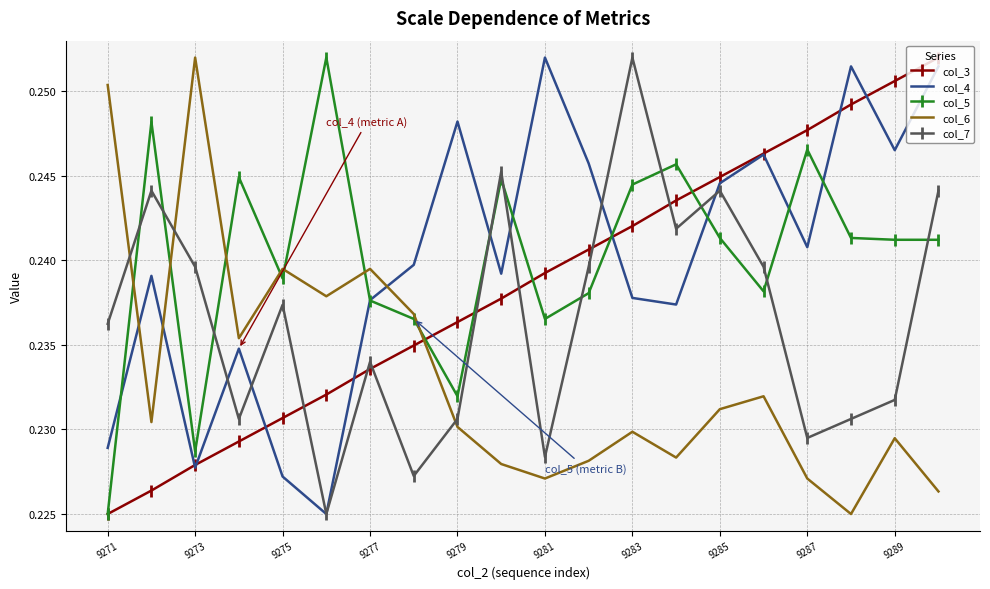

Which series ends up on top after the final intersection of col_6 and col_4?

col_4